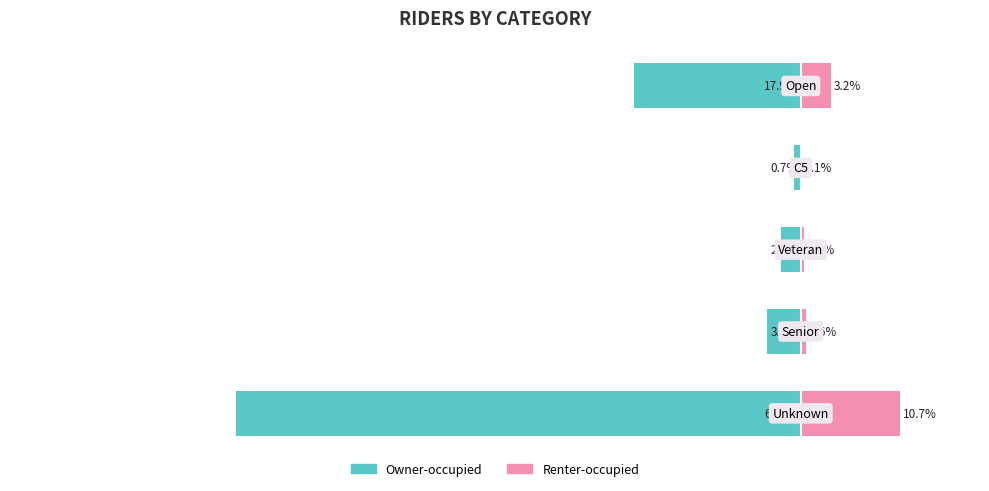

How many values in the Owner-occupied series are below -3?

3